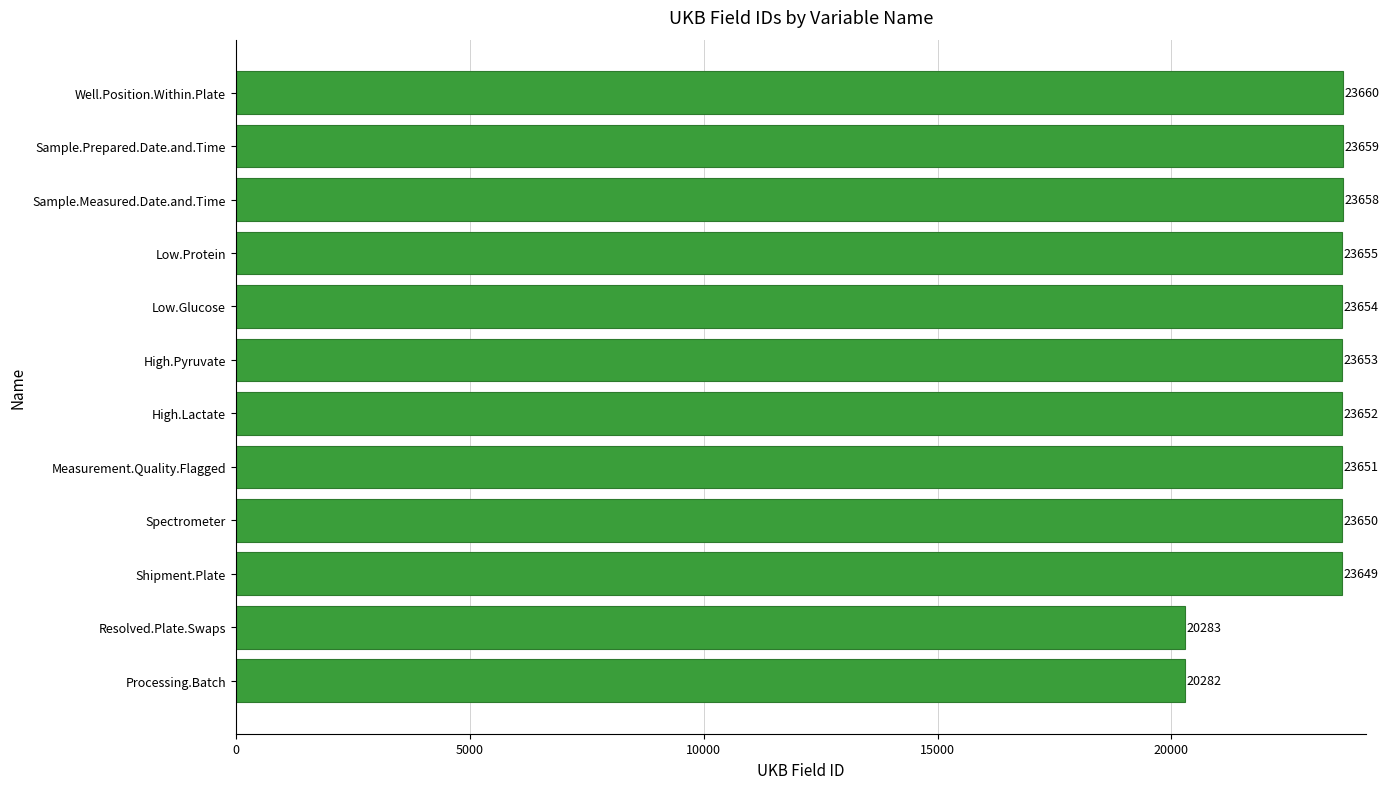

Rank the categories by value from highest to lowest.

Well.Position.Within.Plate, Sample.Prepared.Date.and.Time, Sample.Measured.Date.and.Time, Low.Protein, Low.Glucose, High.Pyruvate, High.Lactate, Measurement.Quality.Flagged, Spectrometer, Shipment.Plate, Resolved.Plate.Swaps, Processing.Batch